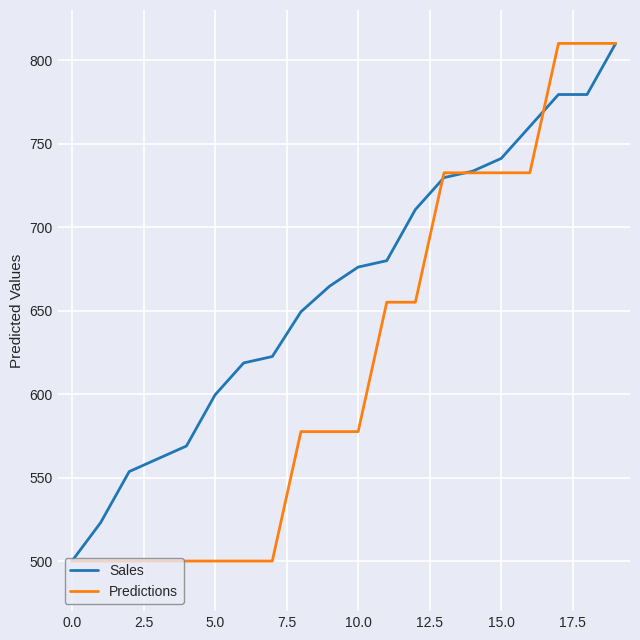

Which series has the largest total across all categories?

Sales